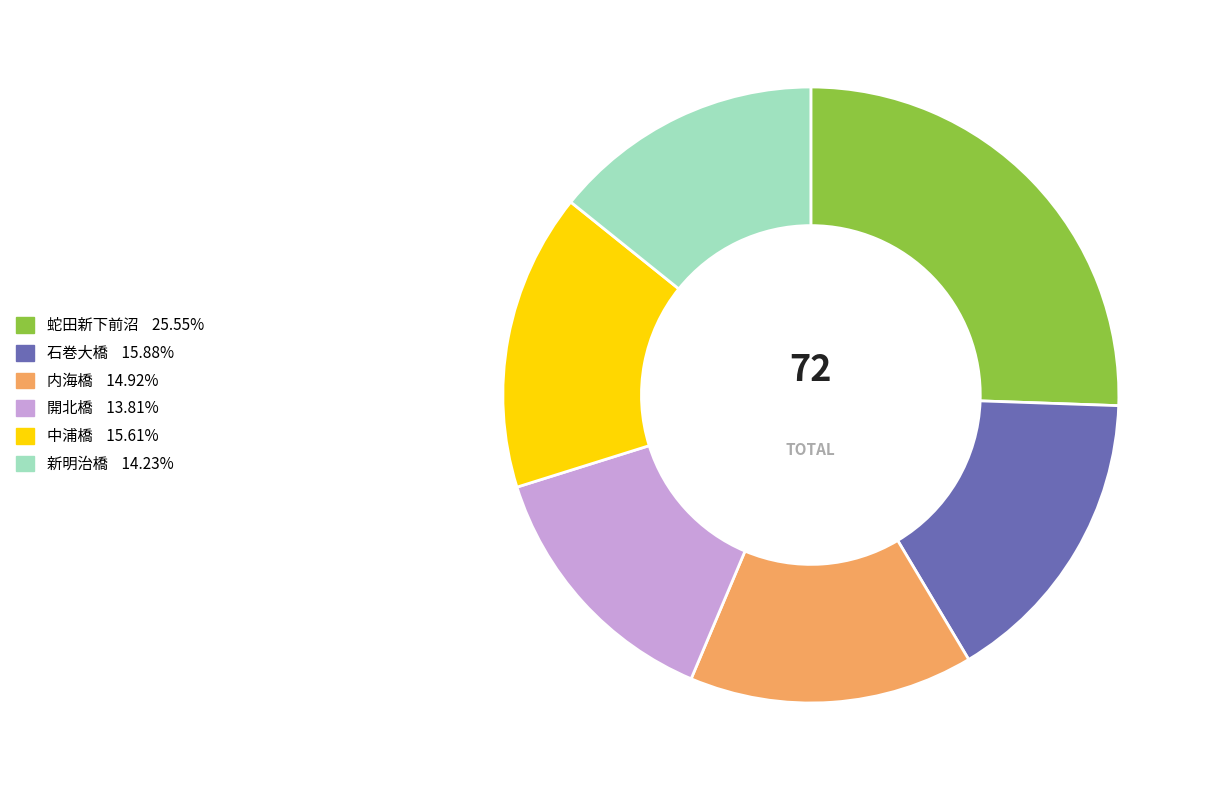

How many segments does this pie chart have?

6